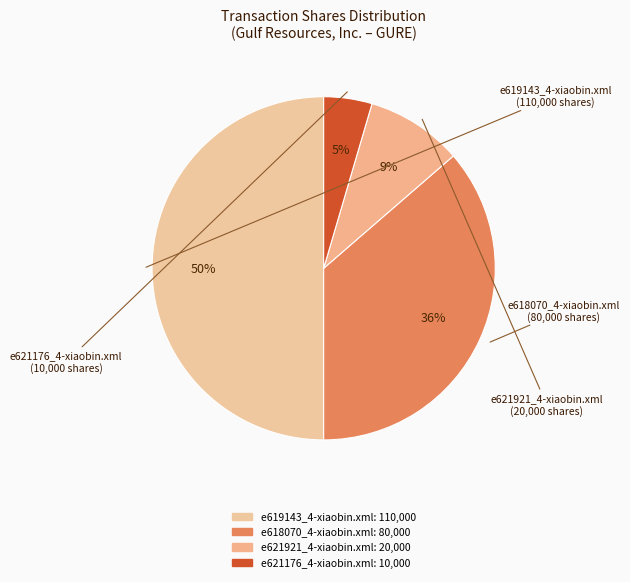

Does e621176_4-xiaobin.xml represent more than half of the total?

No